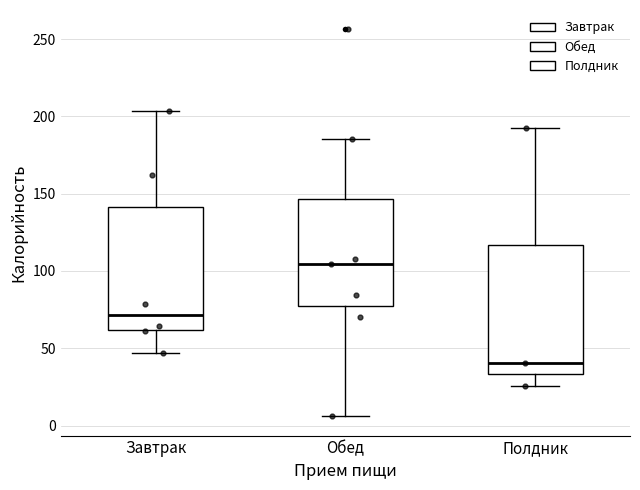

Where does the median line of the box for Обед sit on the y-axis? The values are not printed on the chart, so give them approximately, as read against the axis.

105